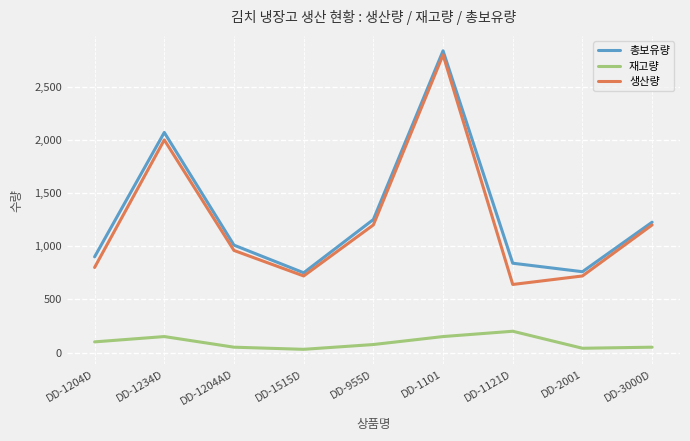

Which category has the highest value in the 생산량 series?

DD-1101